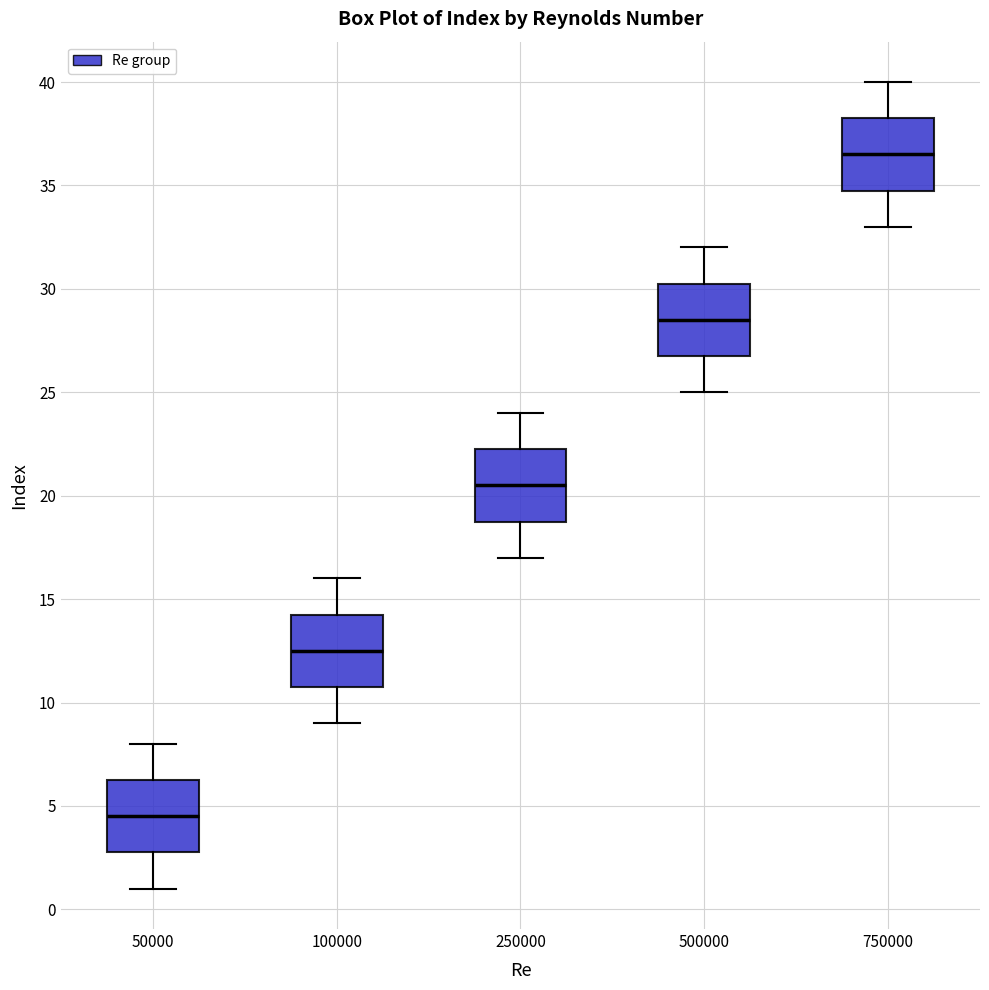

Reading left to right, transcribe this box plot: for each box, give where its median line is, the range the box spans, and where its two whiskers end, as read against the y-axis. The values are not printed on the chart, so give them approximately, as read against the axis.

50000: median 4.5, box 3.0 to 6.5, whiskers 1.0 to 8.0
100000: median 12.5, box 11.0 to 14.5, whiskers 9.0 to 16.0
250000: median 20.5, box 19.0 to 22.5, whiskers 17.0 to 24.0
500000: median 28.5, box 27.0 to 30.5, whiskers 25.0 to 32.0
750000: median 36.5, box 35.0 to 38.5, whiskers 33.0 to 40.0